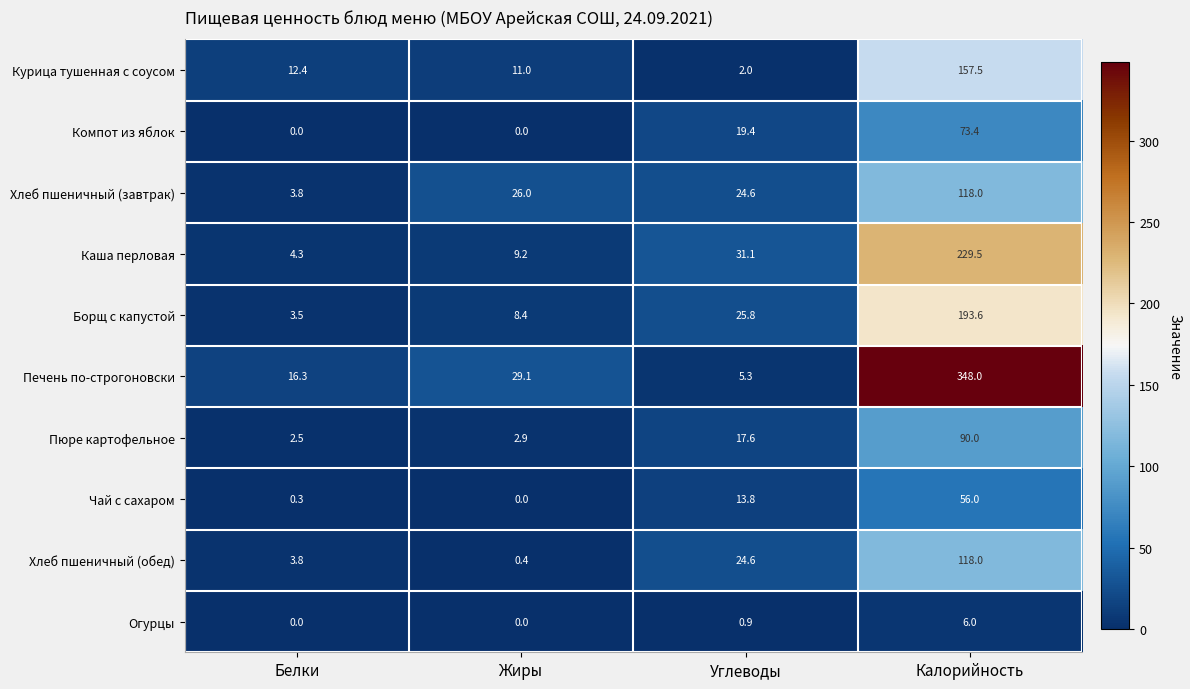

What is the difference between the maximum and second lowest values in the Каша перловая series?

220.3